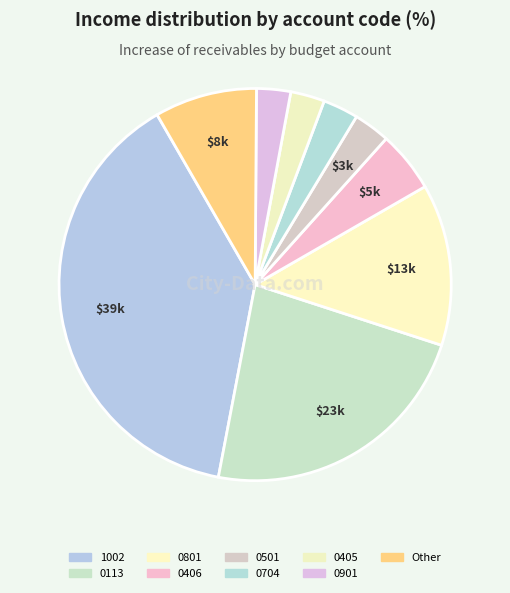

Count the number of slices in the pie.

9